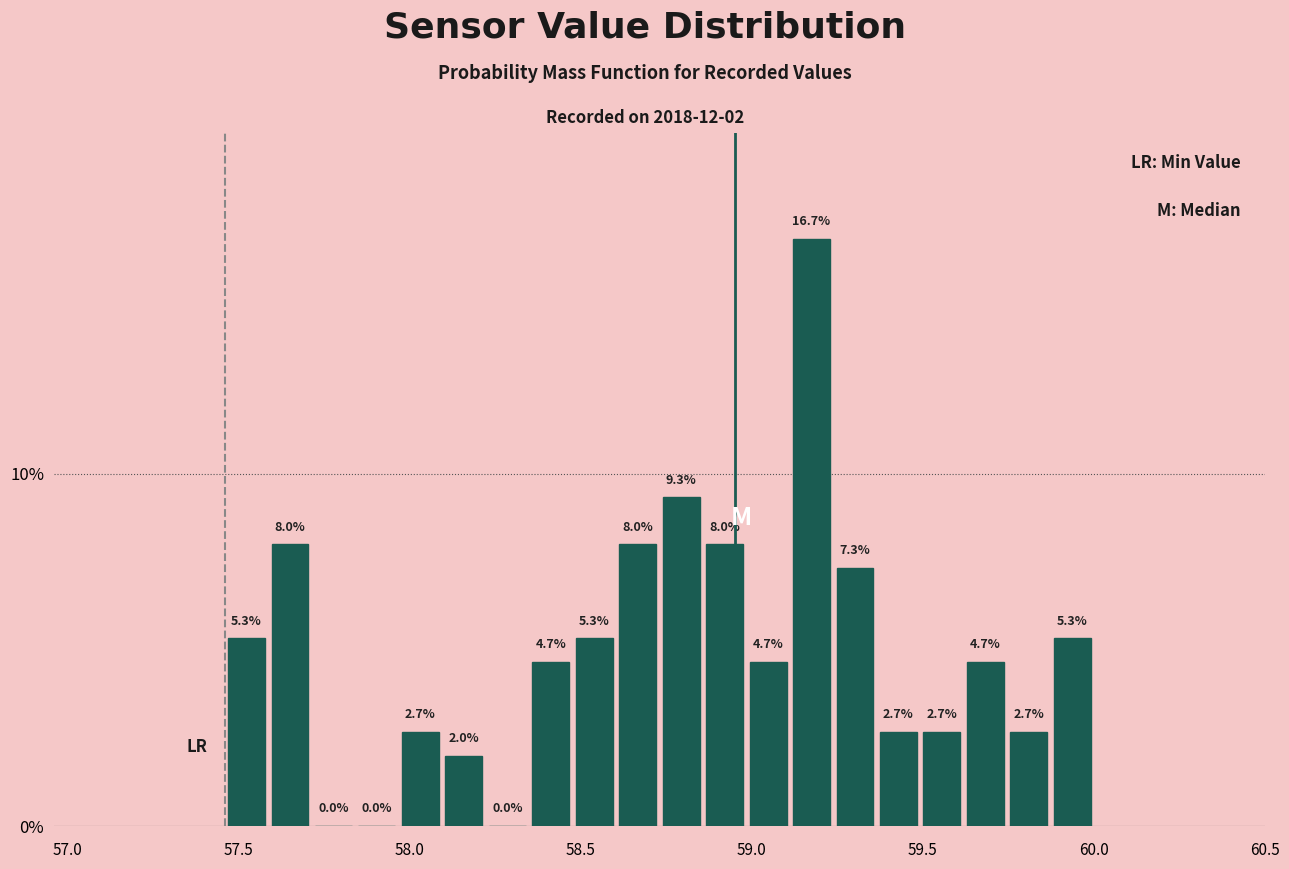

Around what value on the x-axis is the tallest bar? Give the approximate position of its centre, as read against the axis.

59.15